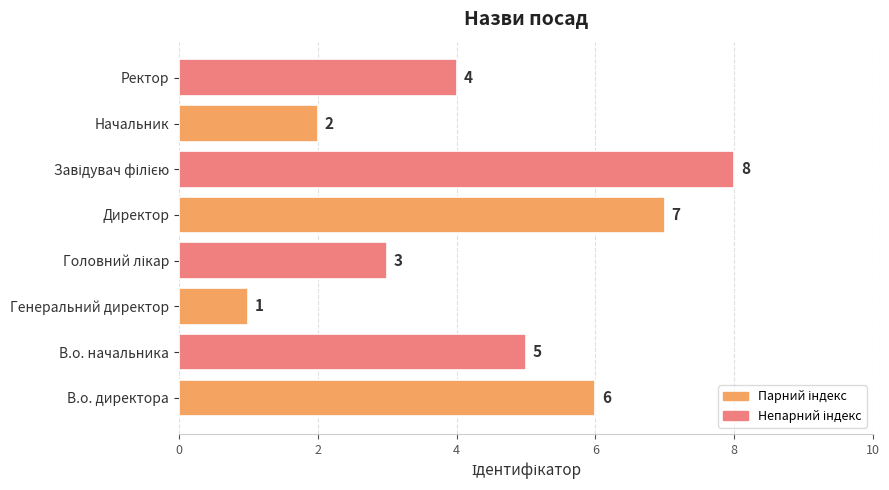

The value at Генеральний директор is 1. True or false?

True